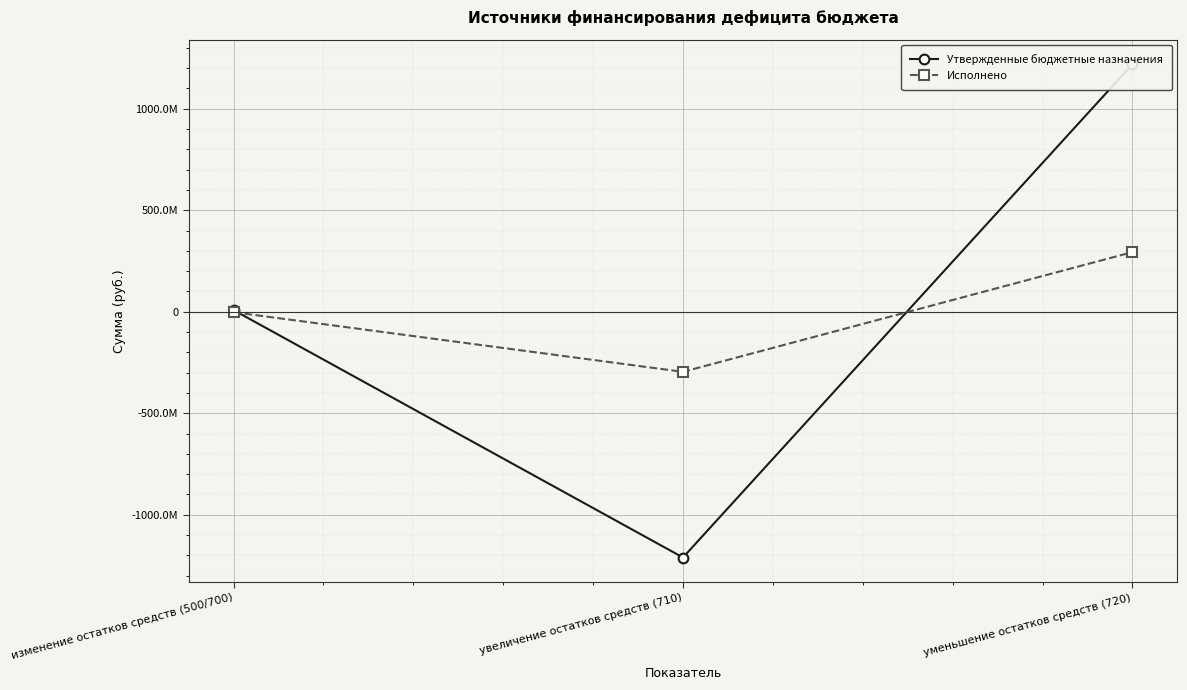

What is the sum of all Исполнено values?

-4420487.1